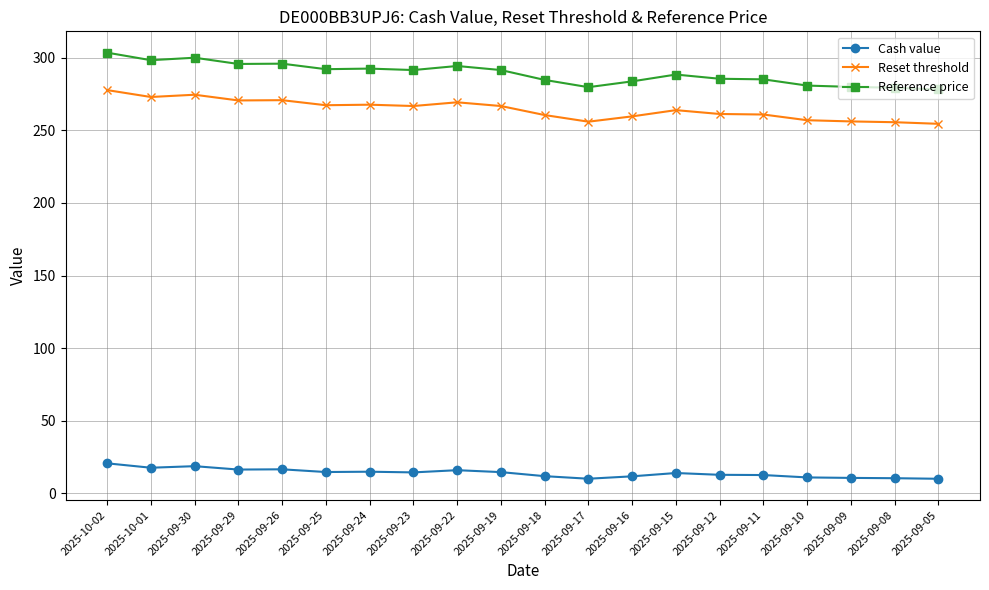

Is it true that Reset threshold equals 481.3 at 2025-09-29?

False